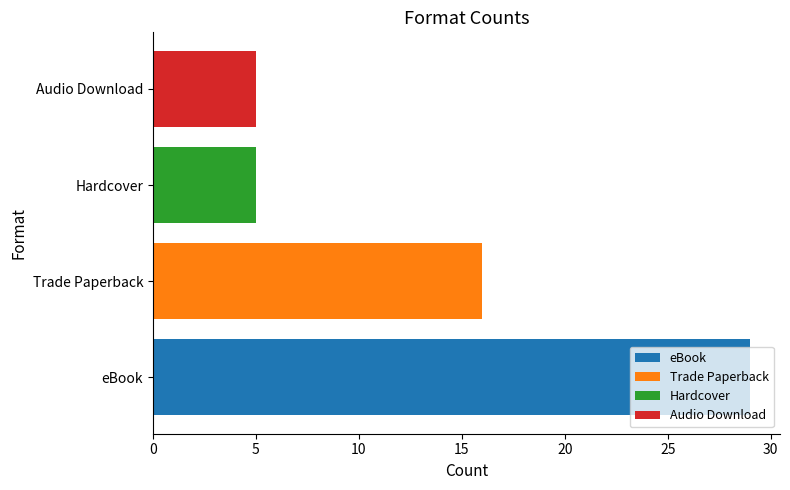

Between eBook and Audio Download, which is larger?

eBook